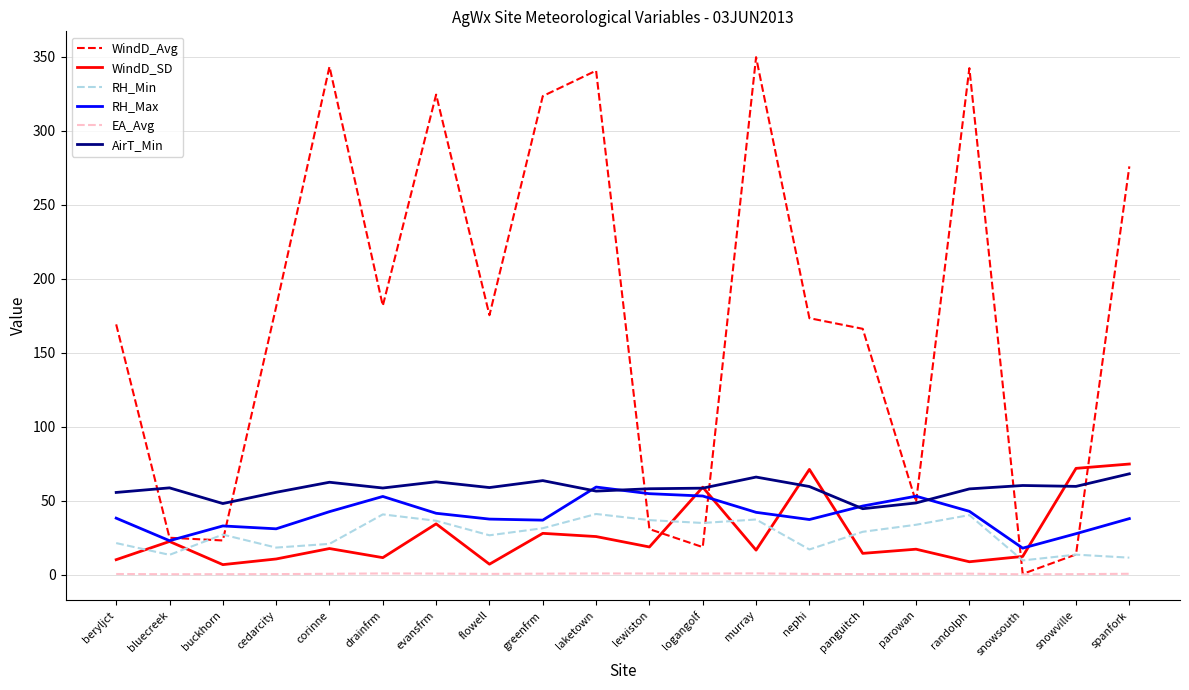

At which category does RH_Max reach its first local valley?

bluecreek